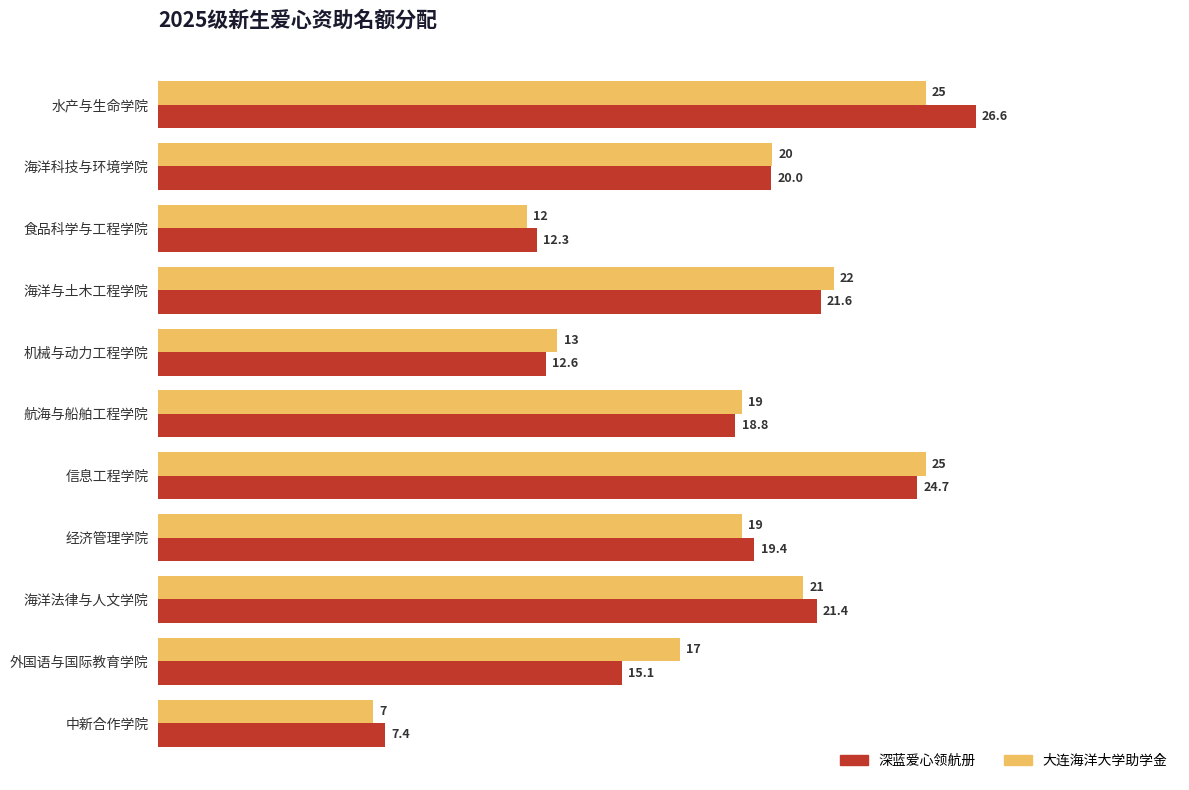

What is the minimum value shown in the chart?

7.0